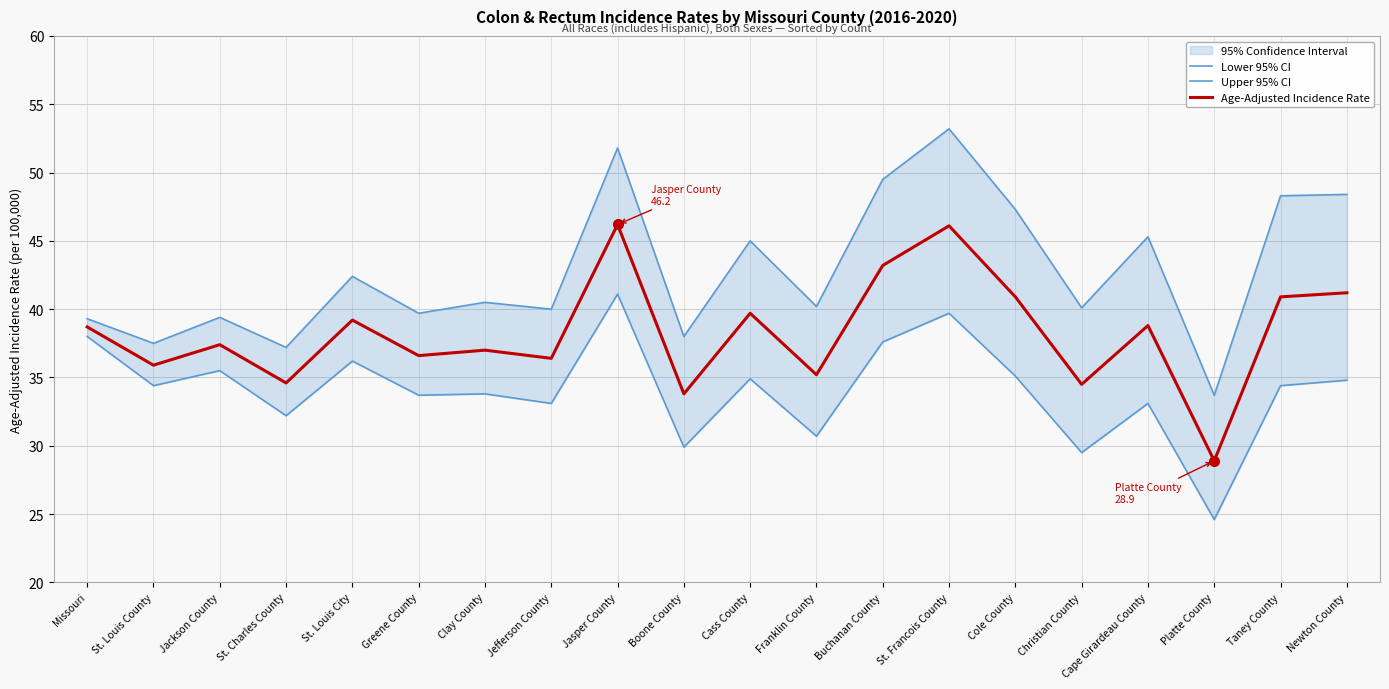

List the labels in order of Age-Adjusted Incidence Rate value, largest first.

Jasper County, St. Francois County, Buchanan County, Newton County, Cole County, Taney County, Cass County, St. Louis City, Cape Girardeau County, Missouri, Jackson County, Clay County, Greene County, Jefferson County, St. Louis County, Franklin County, St. Charles County, Christian County, Boone County, Platte County